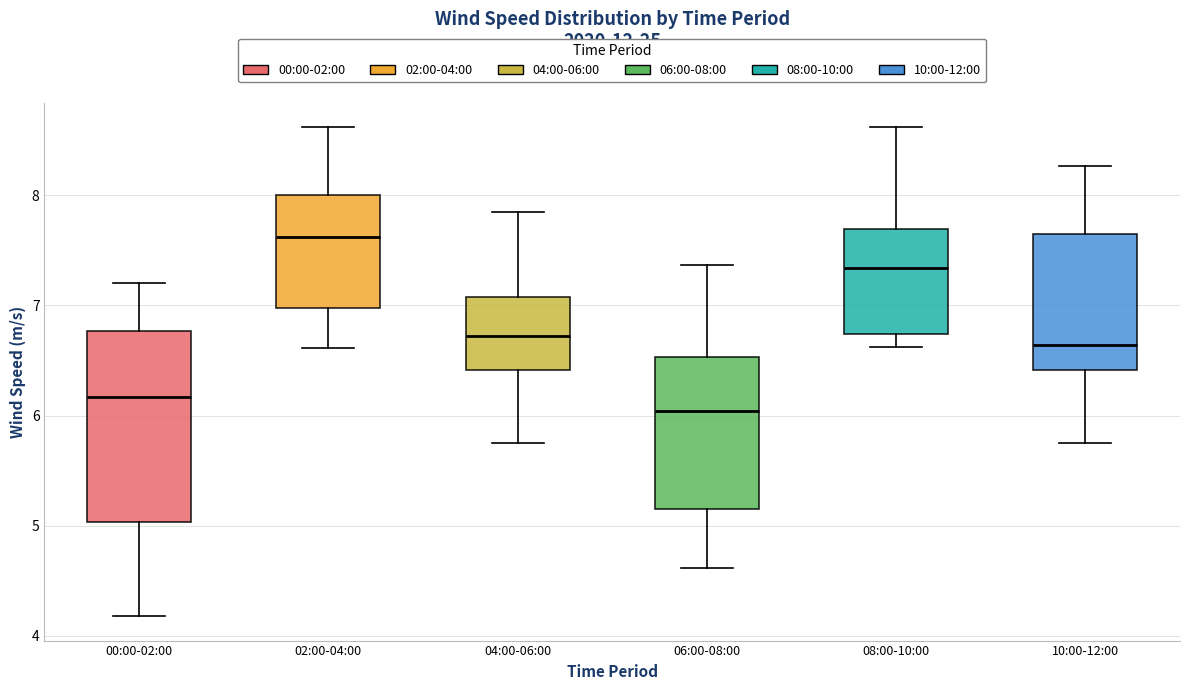

Which box is the tallest, from its lower edge to its upper edge?

00:00-02:00